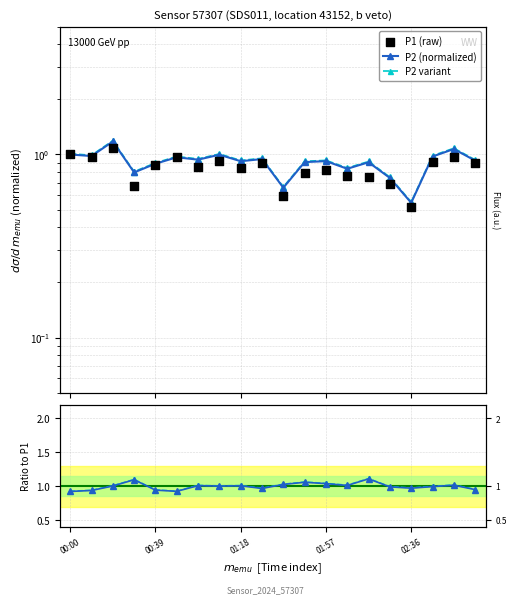

At how many categories does at least one series exceed 0?

20